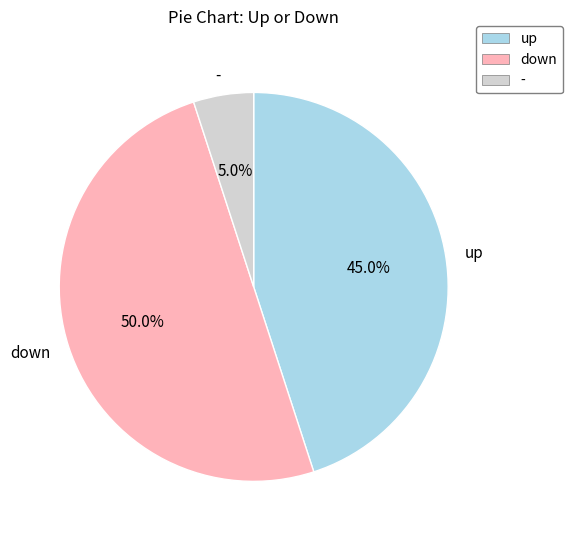

How much of the chart is everything except up?

55.0%